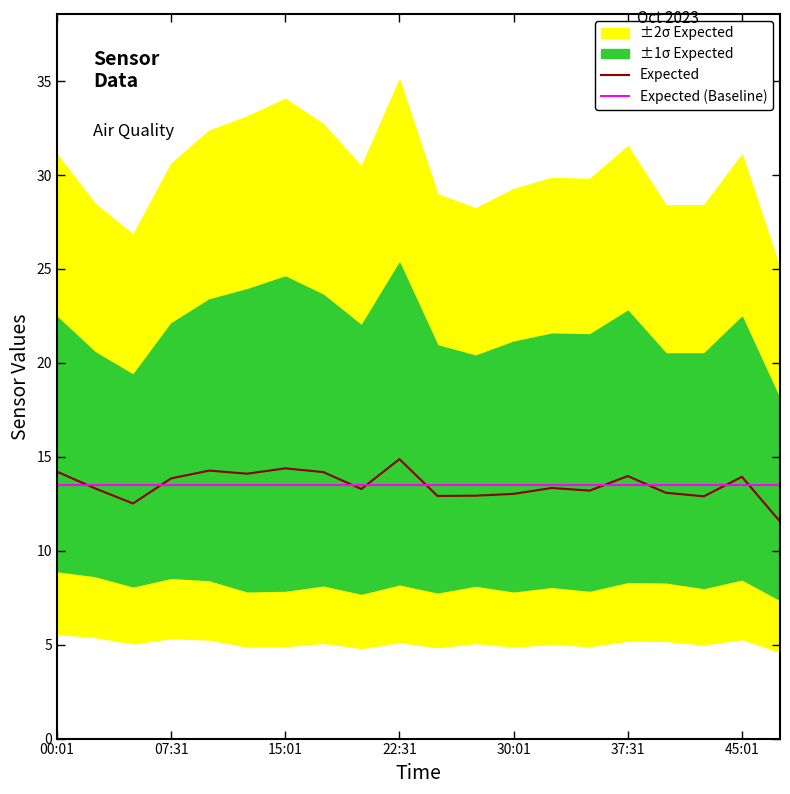

Between 45:01 and 11, which series saw the biggest shift?

Expected